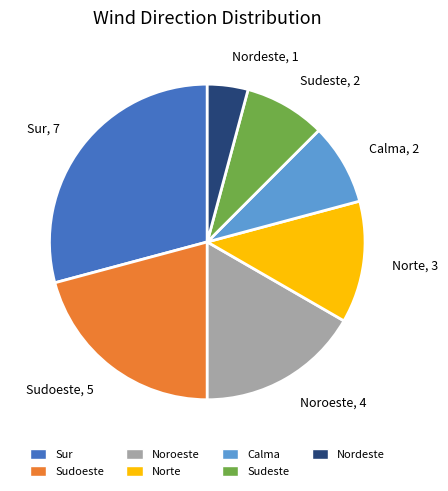

Does Sur, 7 account for over 50% of the chart?

No